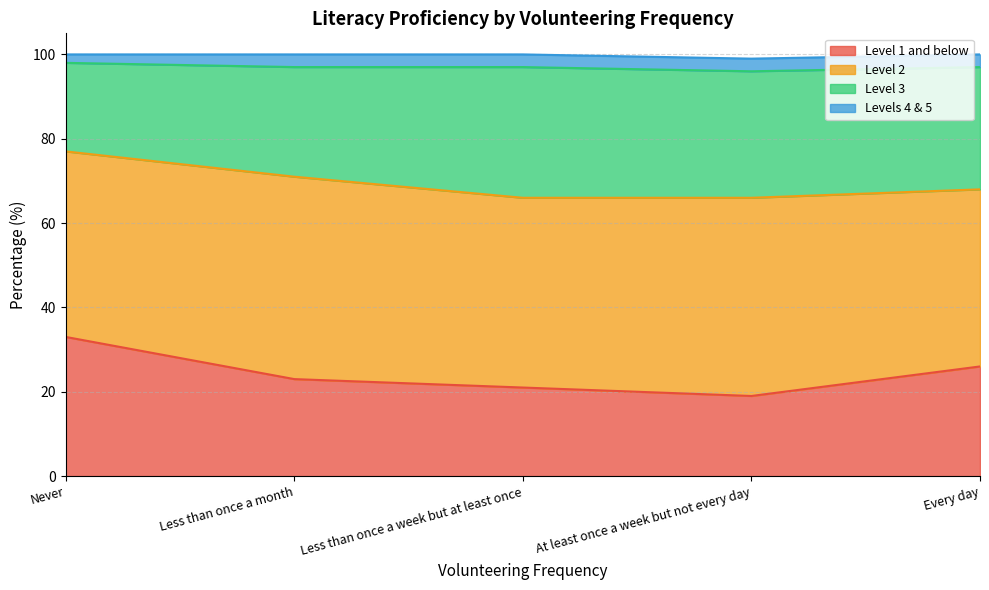

What is the total value across all series at At least once a week but not every day?

99